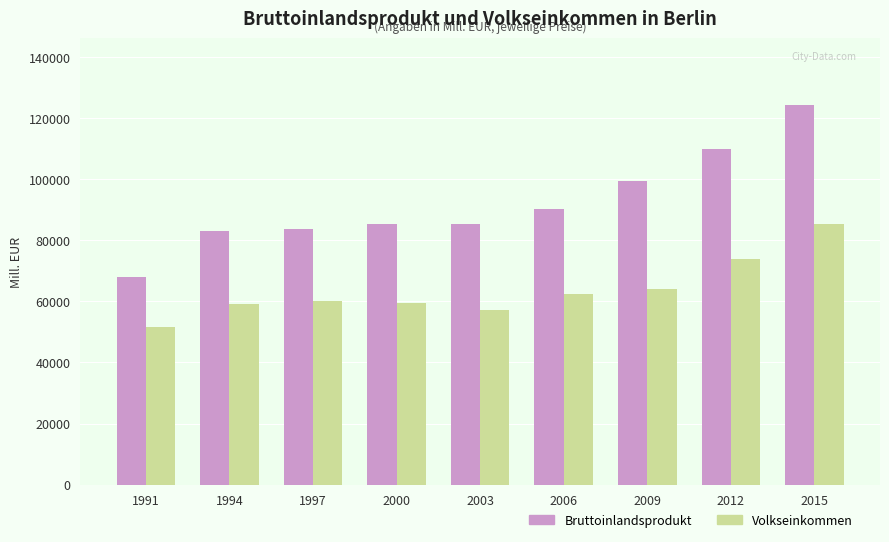

Rank the series at 1994 from lowest to highest value.

Volkseinkommen, Bruttoinlandsprodukt